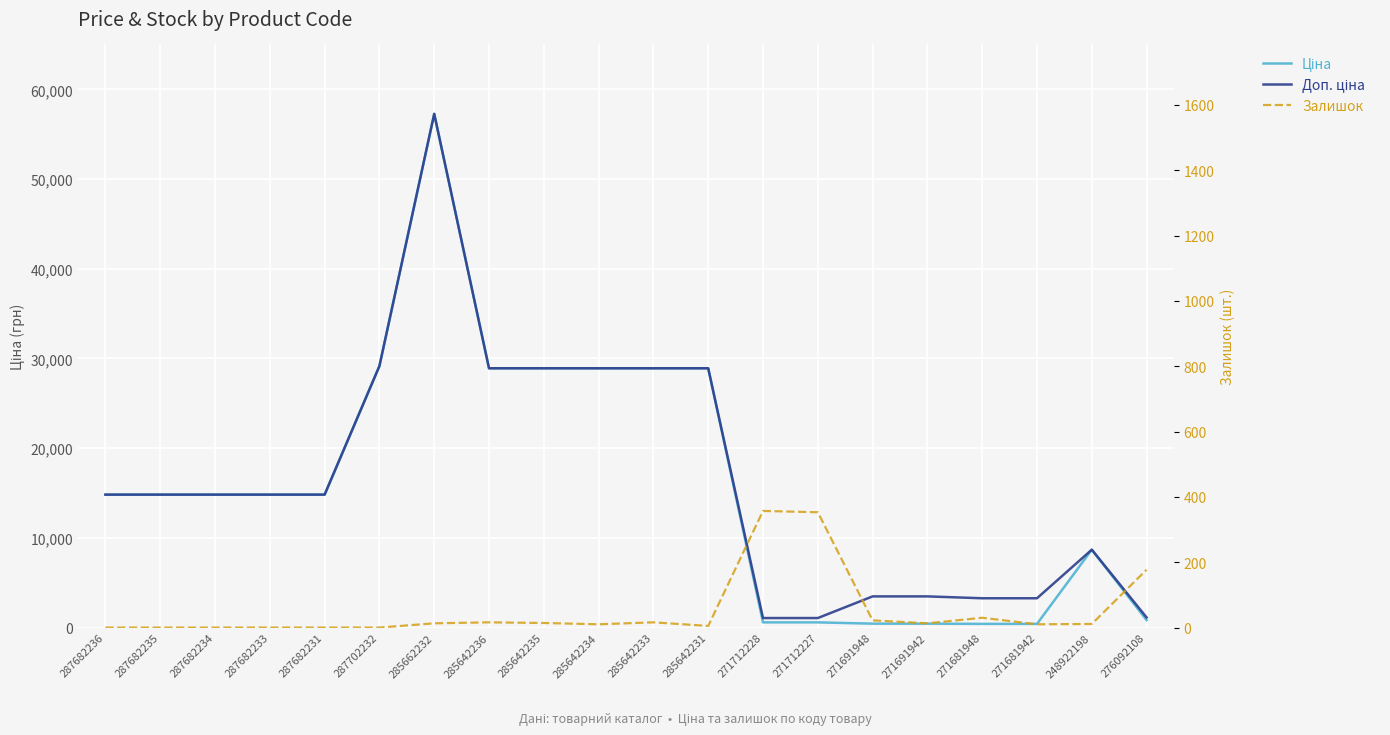

The Залишок series shows 37.4 at 271691948. True or false?

False